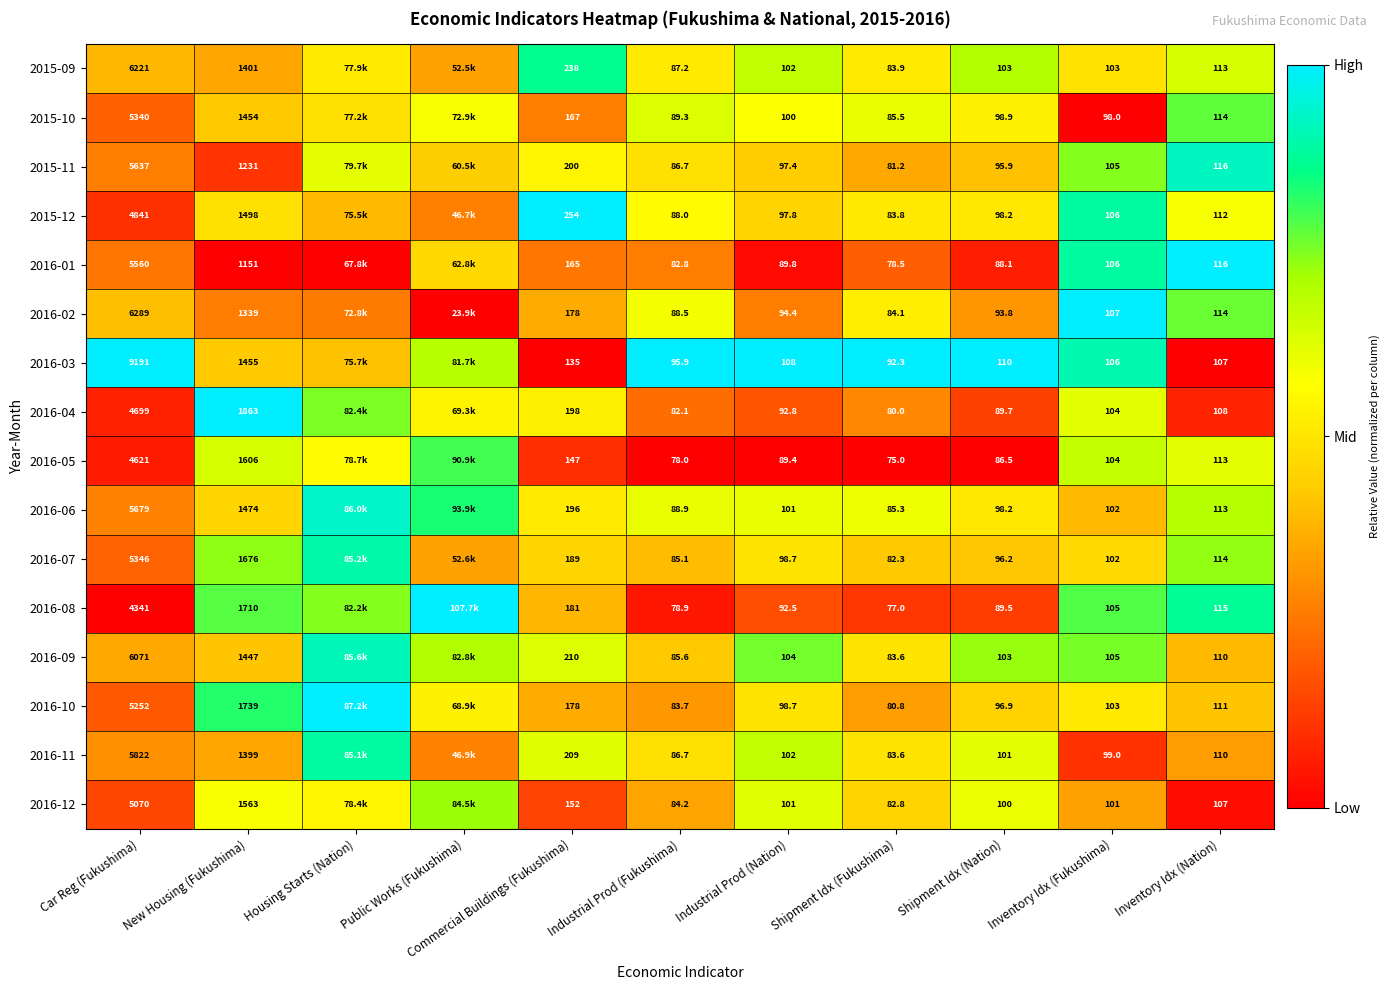

Is it true that 2015-09 equals 0.7 at Industrial Prod (Fukushima)?

False